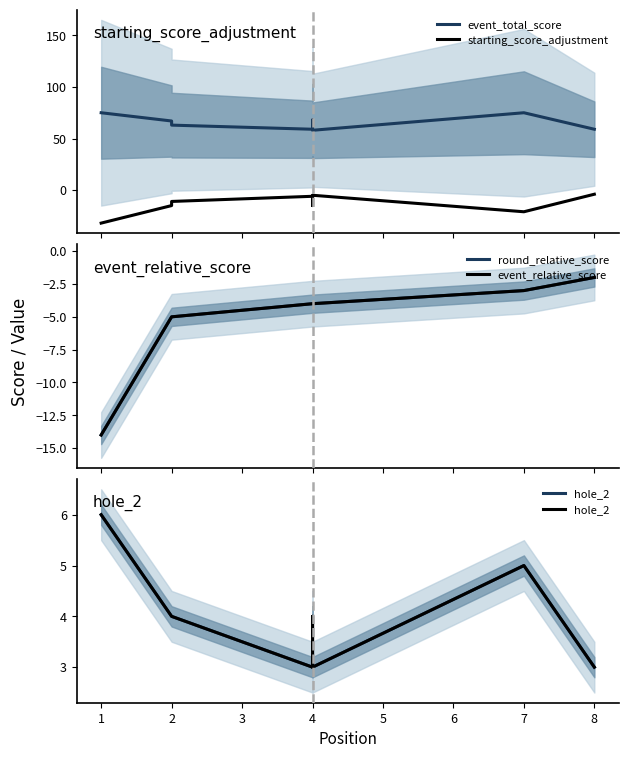

Which series has the largest total across all categories?

event_total_score